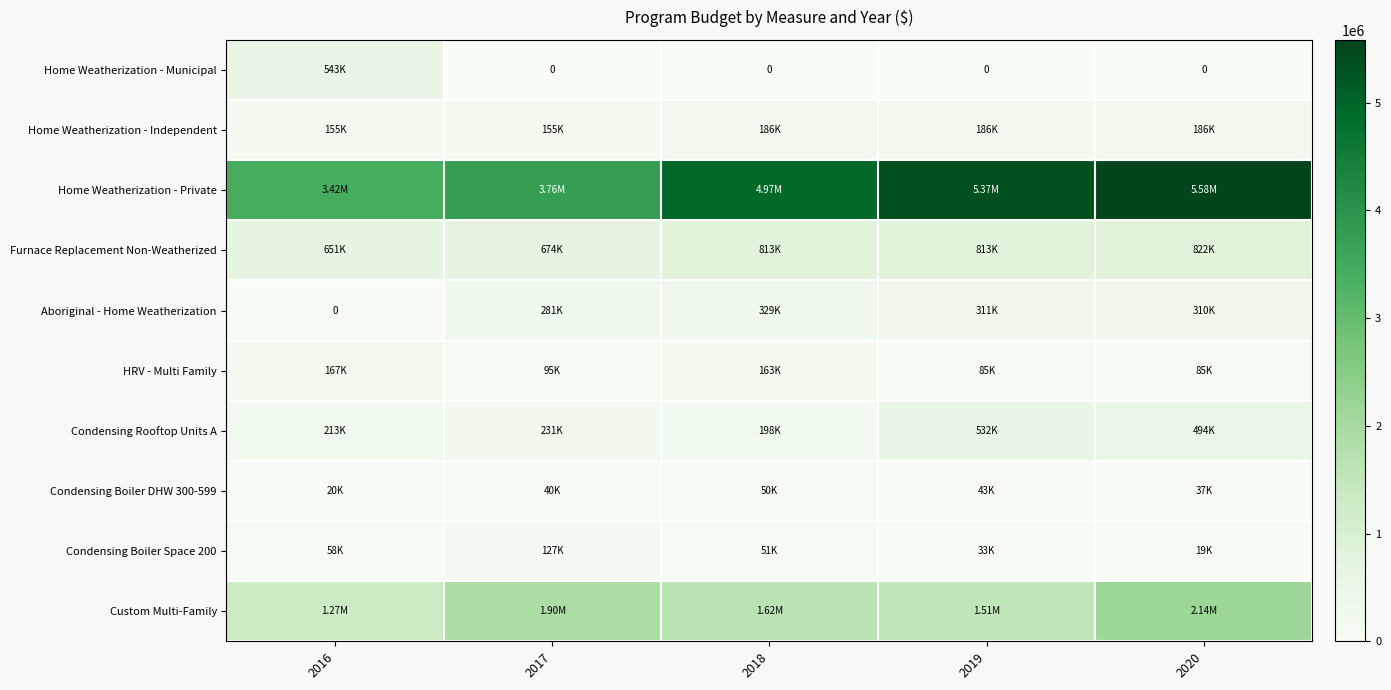

Which has a higher value, 2019 or 2017?

2019